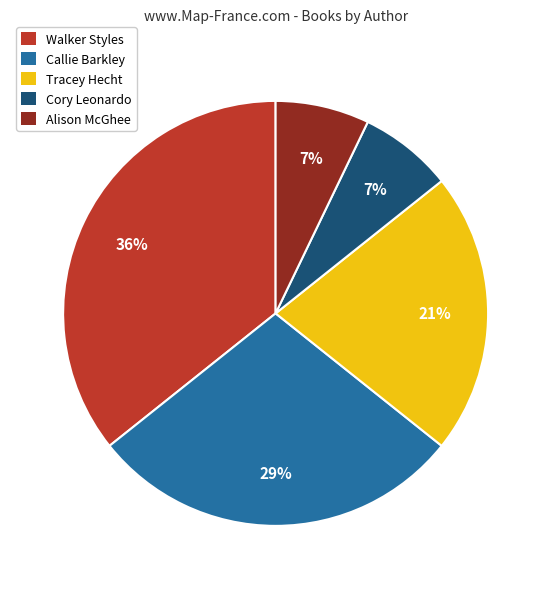

What percentage is the Tracey Hecht slice, to the nearest percent?

21%